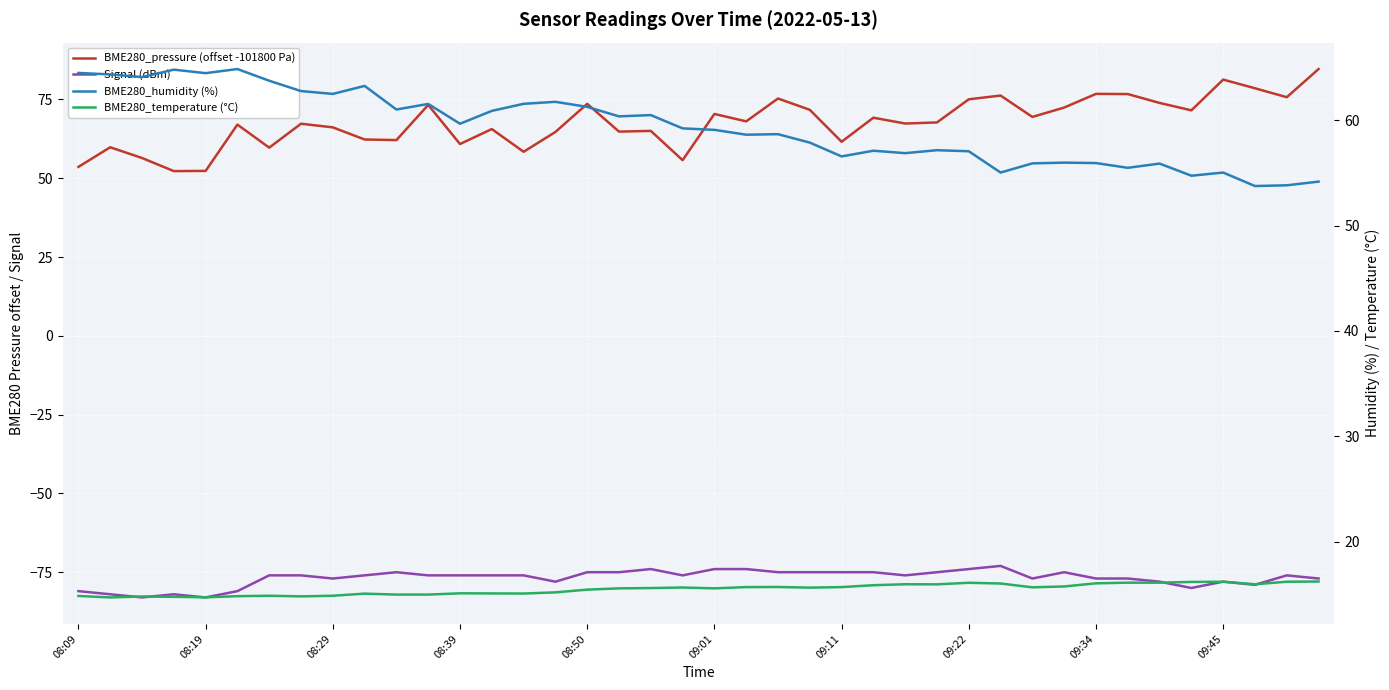

What is the minimum value shown in the chart?

-83.0